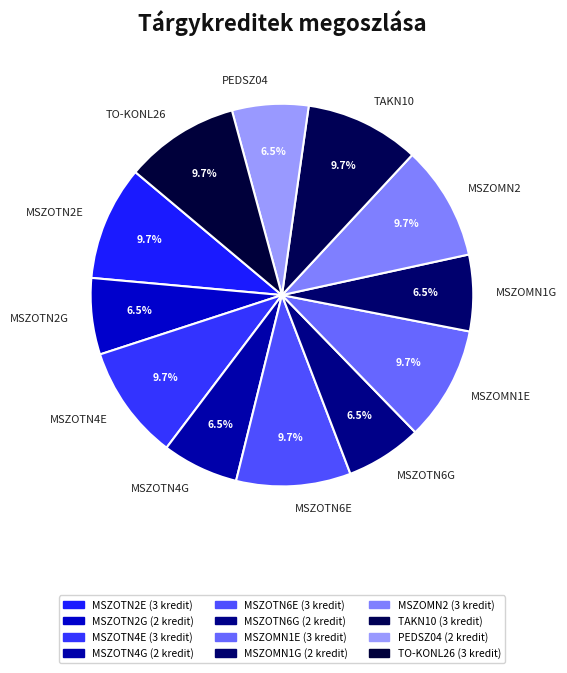

How much of the chart is everything except MSZOTN2G?

93.5%